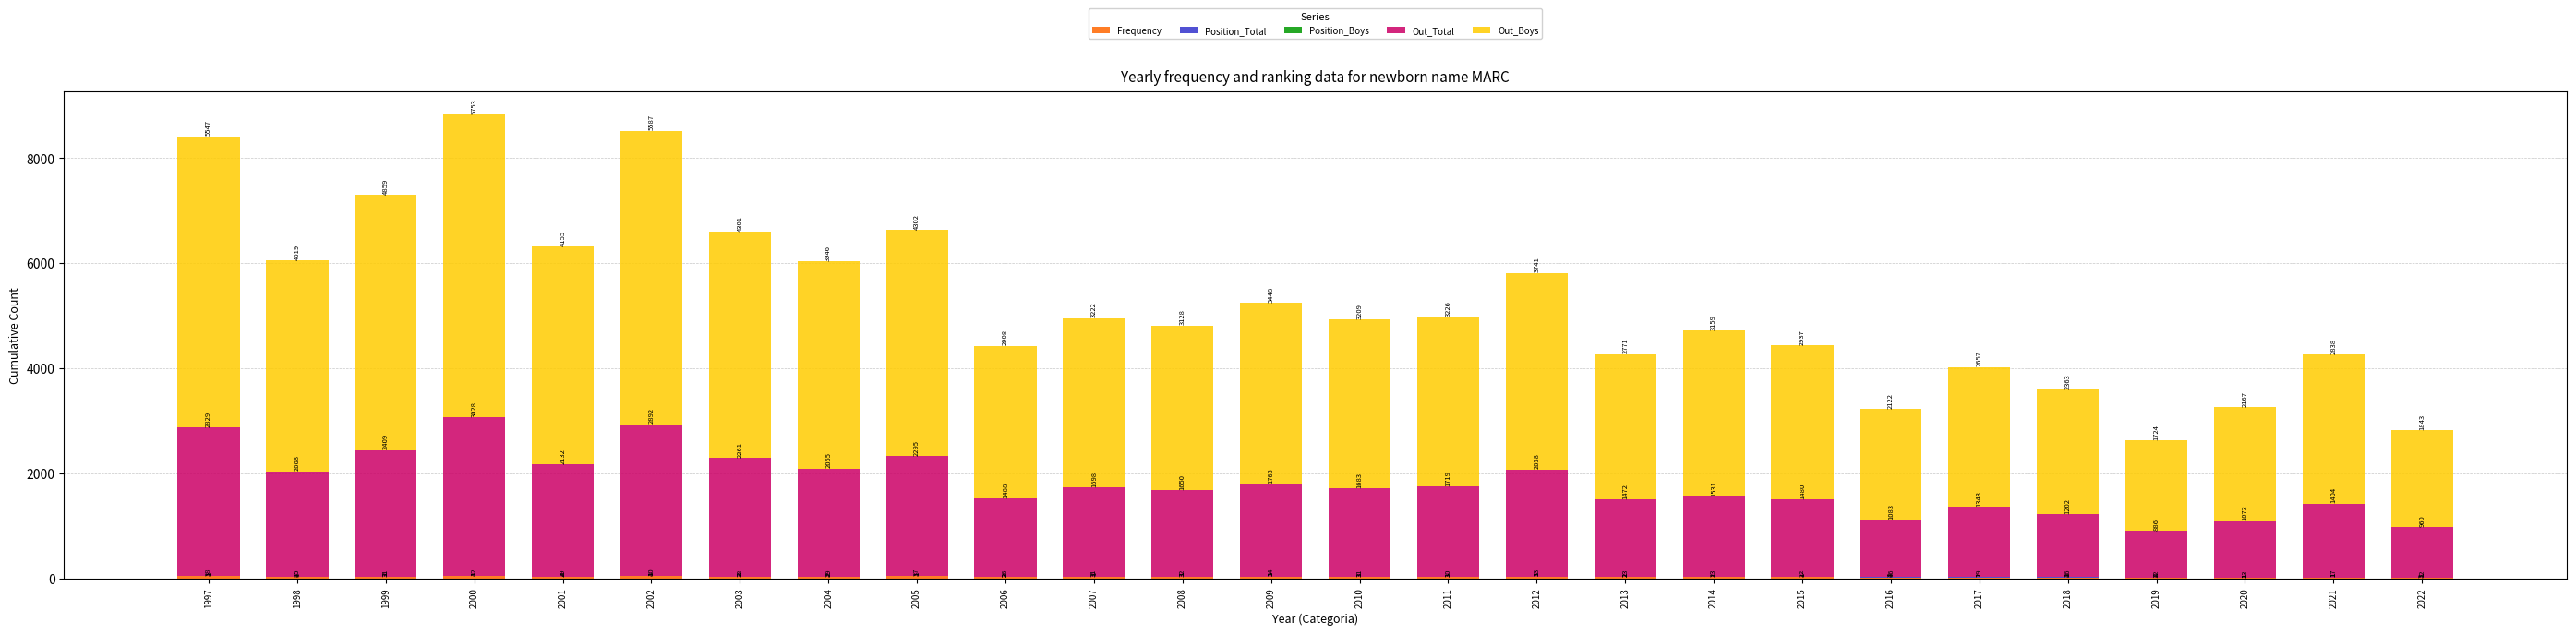

At which category is the sum across all series the highest?

2000